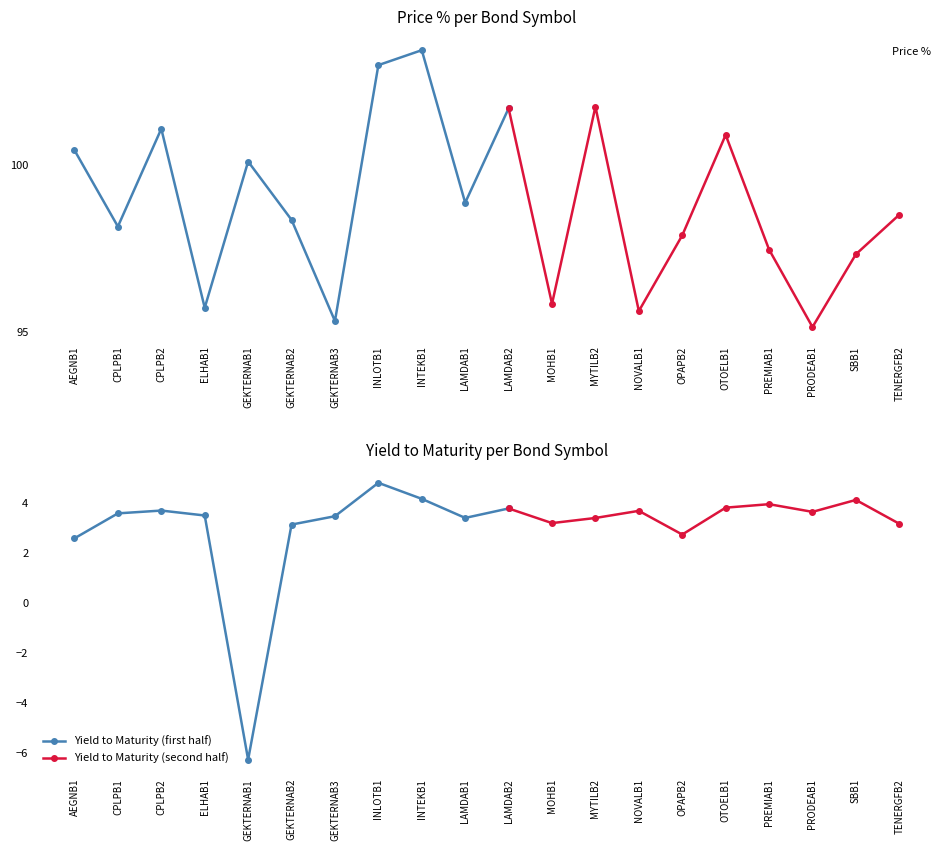

List the labels in order of value, smallest first.

PRODEAB1, GEKTERNAB3, NOVALB1, ELHAB1, MOHB1, SBB1, PREMIAB1, OPAPB2, CPLPB1, GEKTERNAB2, TENERGFB2, LAMDAB1, GEKTERNAB1, AEGNB1, OTOELB1, CPLPB2, LAMDAB2, MYTILB2, INLOTB1, INTEKB1